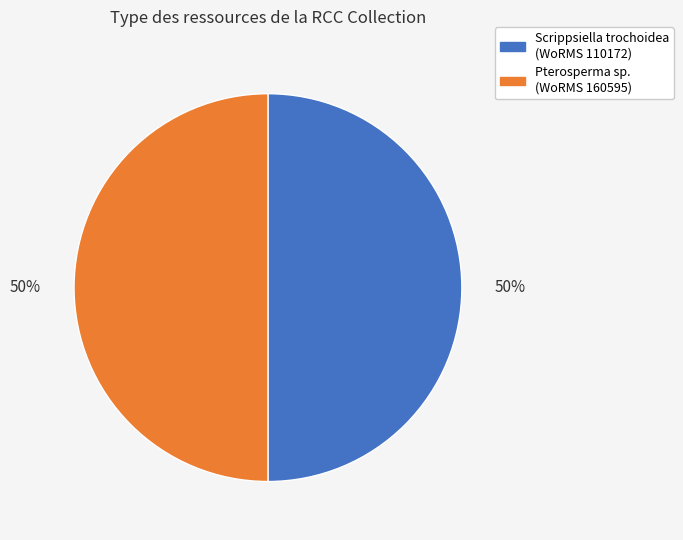

What is the ratio of the value at Scrippsiella trochoidea (WoRMS 110172) to the value at Pterosperma sp. (WoRMS 160595)?

1.0